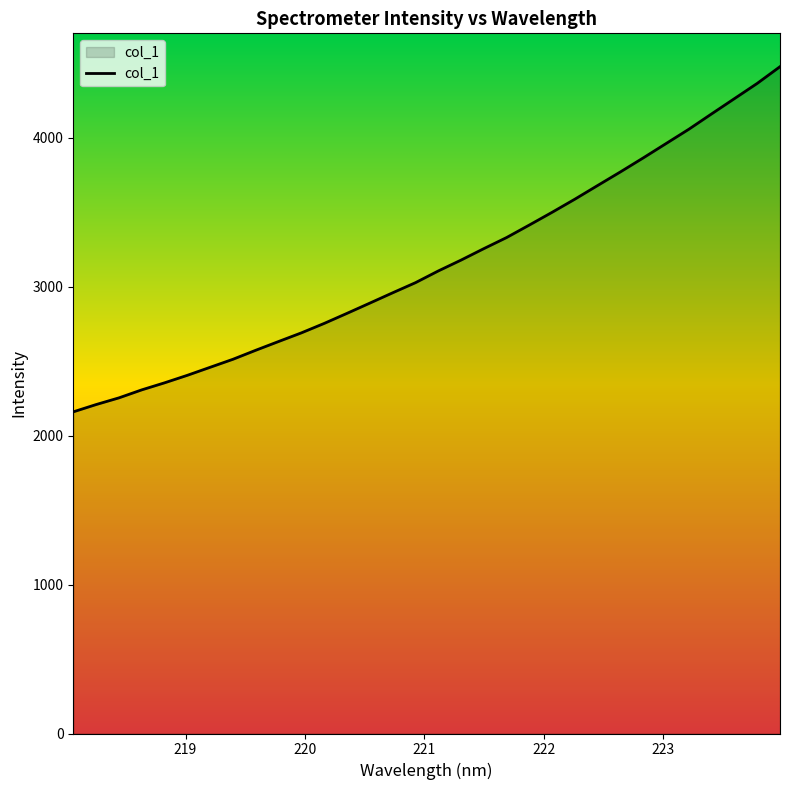

What is the minimum value shown in the chart?

2159.1